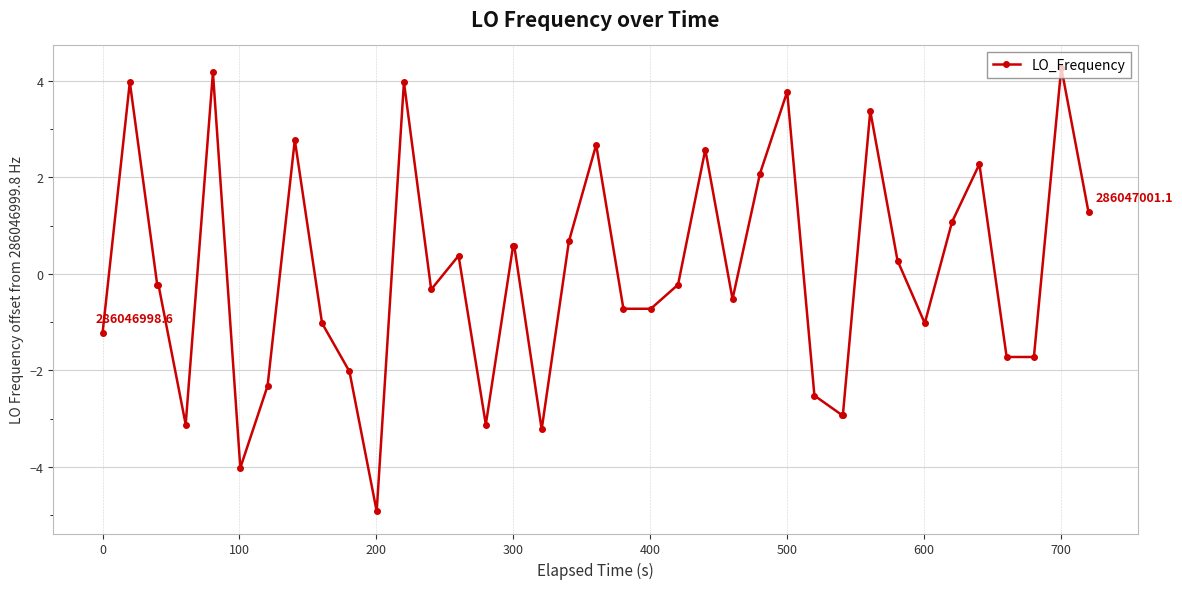

What is the maximum value shown in the chart?

4.3